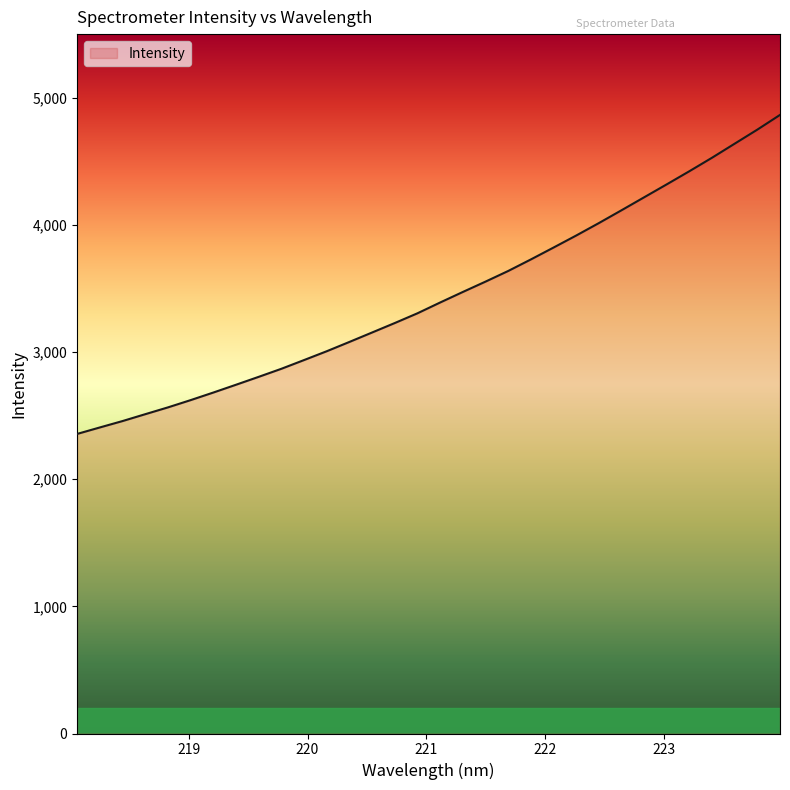

What is the difference between the maximum and minimum values?

2508.7